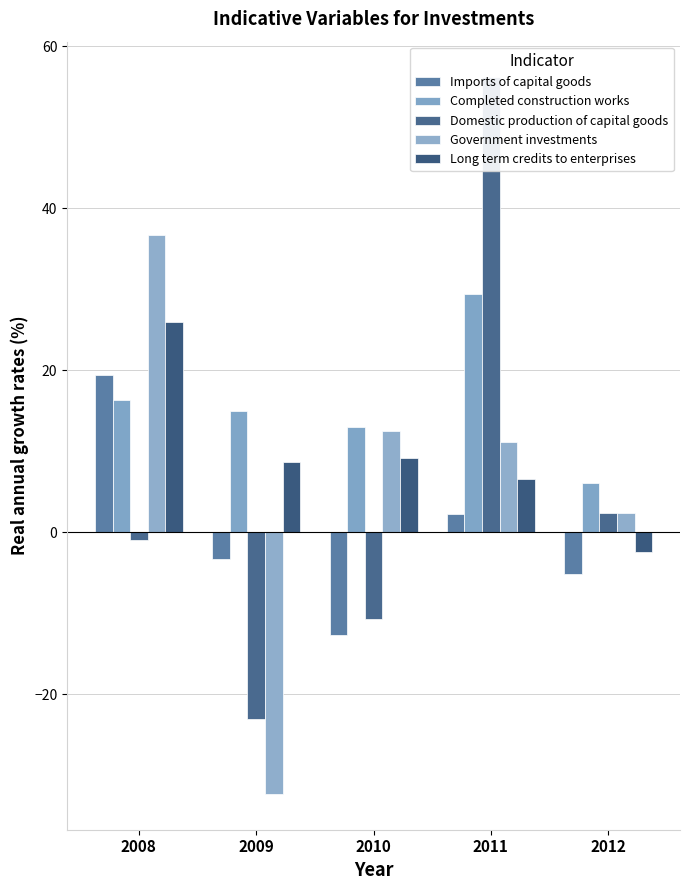

At how many categories does at least one series exceed 50?

1